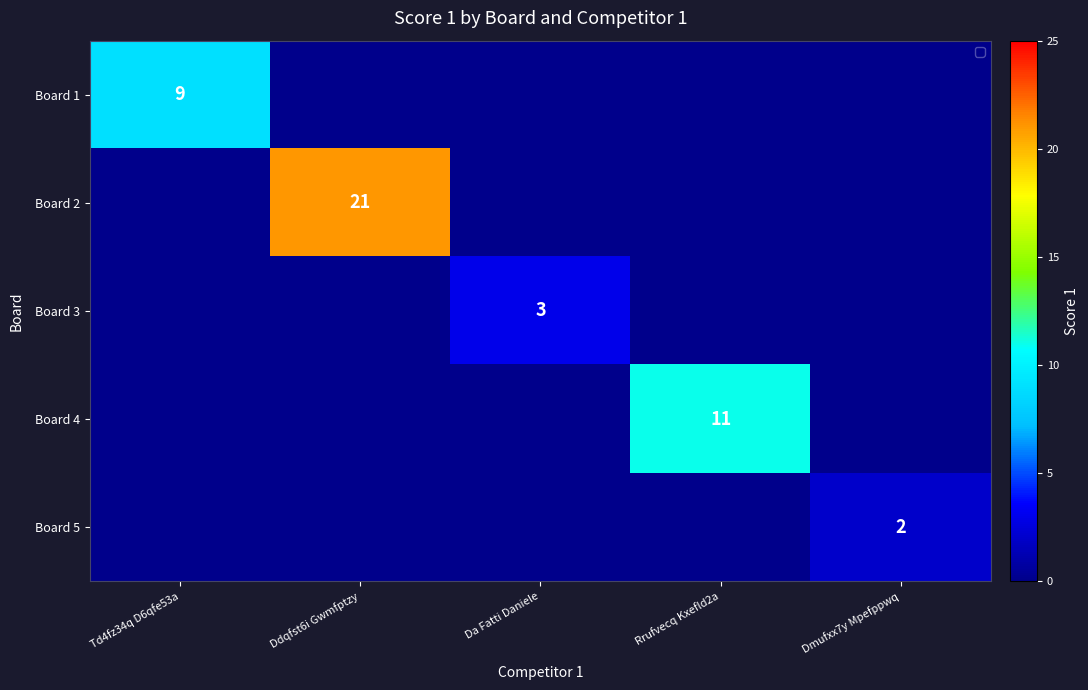

The value of Board 2 at Ddqfst6i Gwmfptzy is 10. True or false?

False